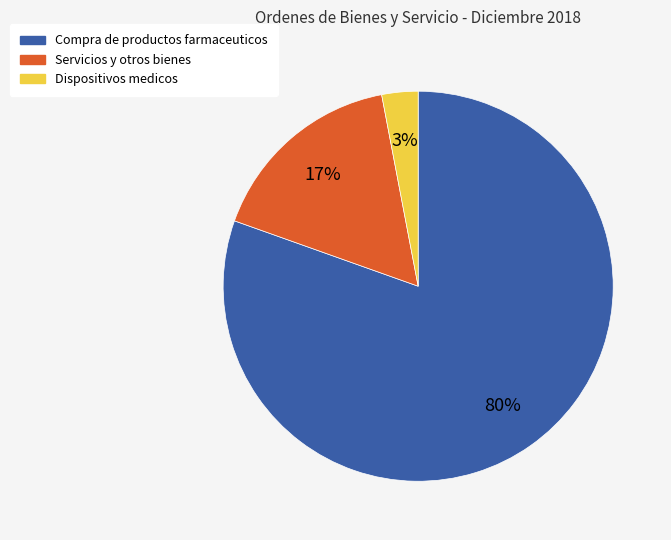

To the nearest percent, what is the average slice percentage?

33%